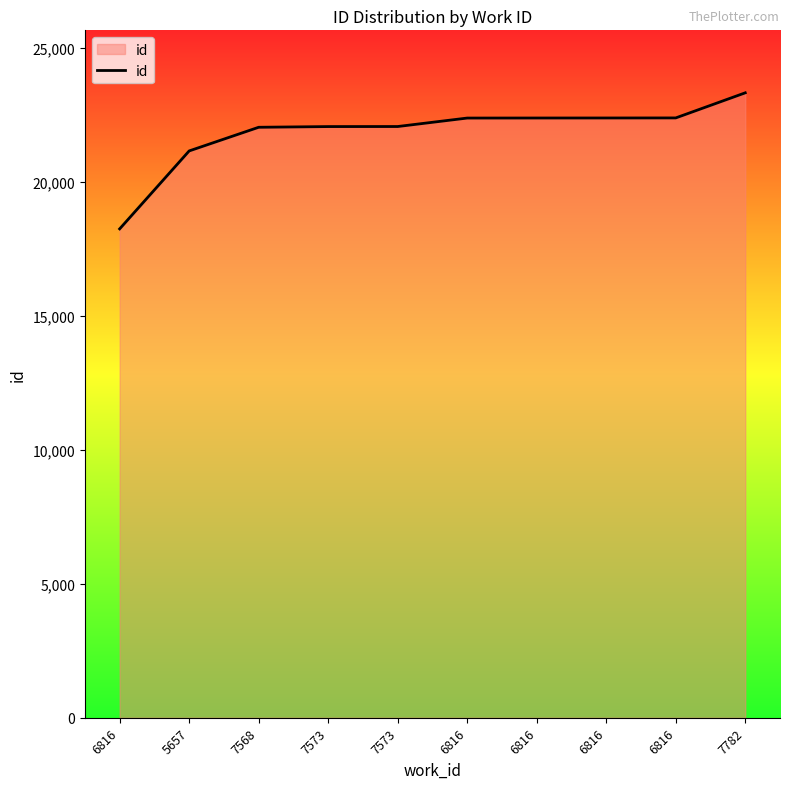

Which category has the lowest value across all series?

6816